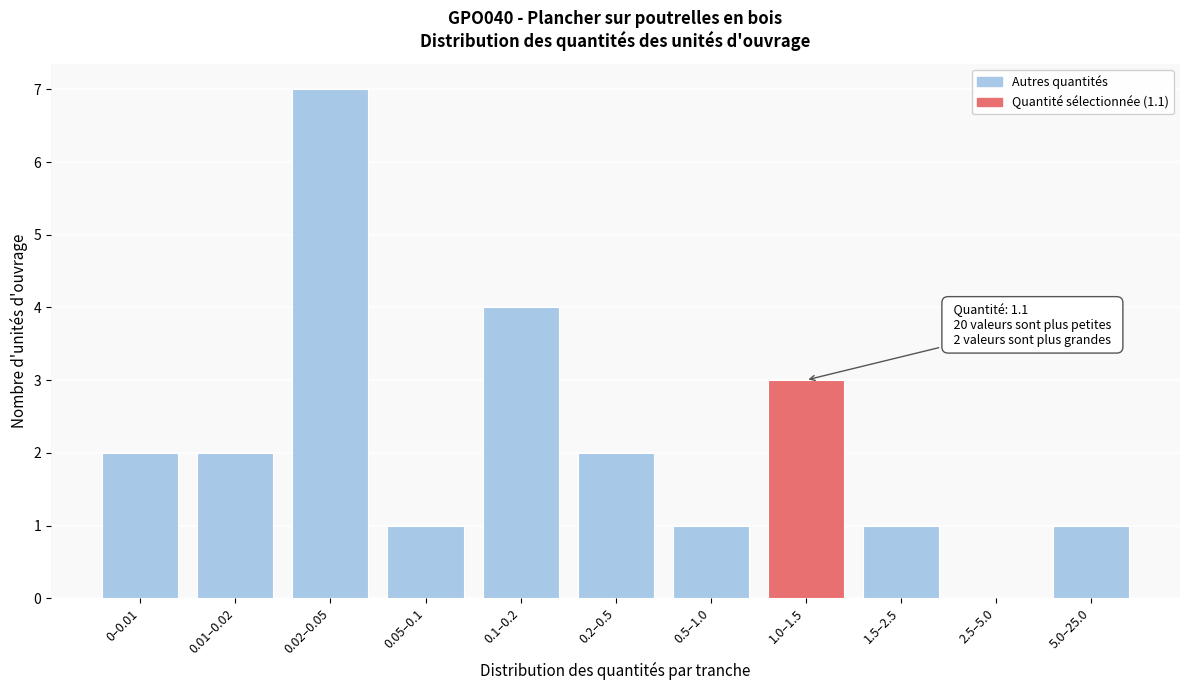

Reading right to left, list all the values displayed in this chart.

5.0–25.0=1	2.5–5.0=0	1.5–2.5=1	1.0–1.5=3	0.5–1.0=1	0.2–0.5=2	0.1–0.2=4	0.05–0.1=1	0.02–0.05=7	0.01–0.02=2	0–0.01=2